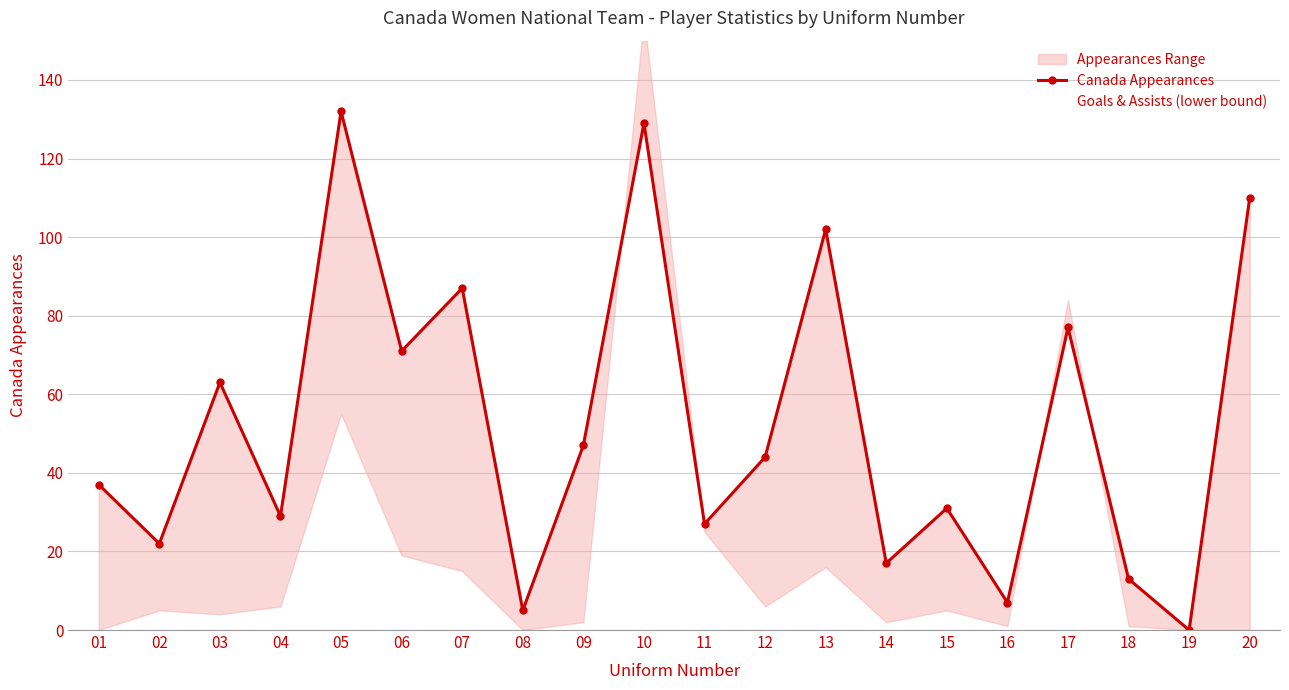

Rank the series at 10 from highest to lowest value.

Goals & Assists (lower bound), Canada Appearances